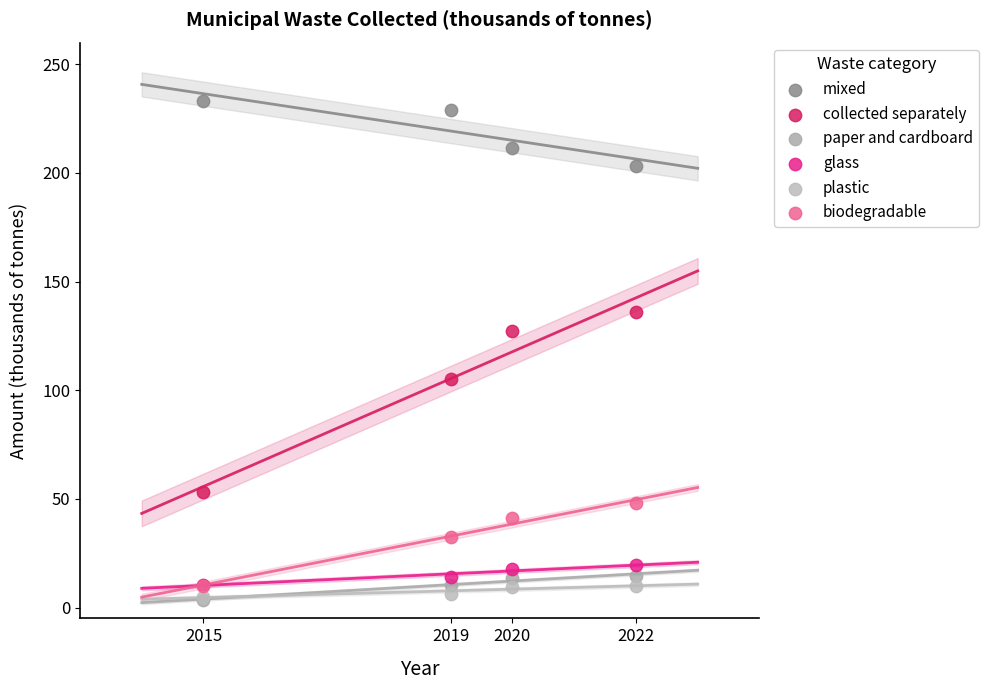

Which series contains the highest Y value?

mixed